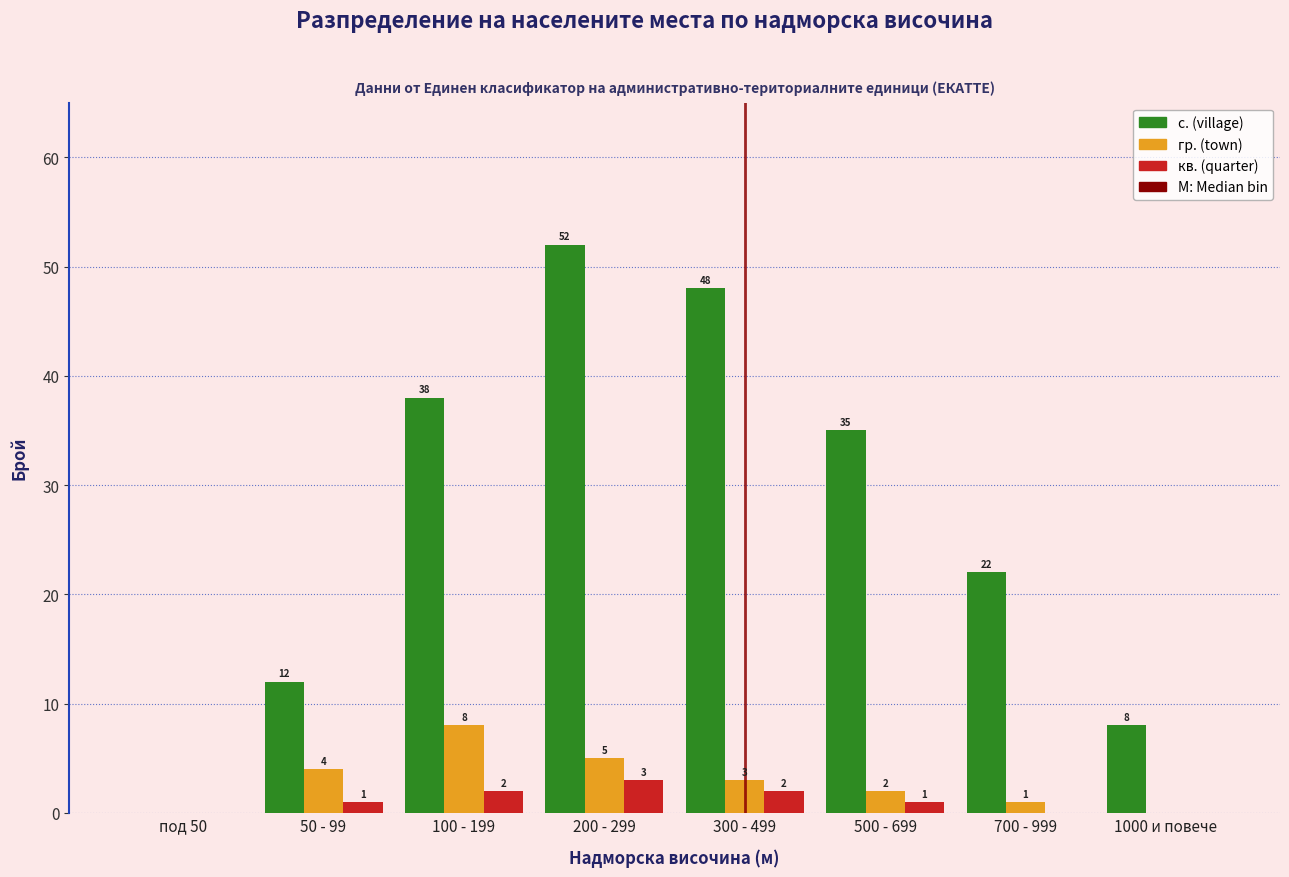

Reading right to left, what are all the values shown in this chart?

с. (village): 1000 и повече=8	700 - 999=22	500 - 699=35	300 - 499=48	200 - 299=52	100 - 199=38	50 - 99=12	под 50=0
гр. (town): 1000 и повече=0	700 - 999=1	500 - 699=2	300 - 499=3	200 - 299=5	100 - 199=8	50 - 99=4	под 50=0
кв. (quarter): 1000 и повече=0	700 - 999=0	500 - 699=1	300 - 499=2	200 - 299=3	100 - 199=2	50 - 99=1	под 50=0